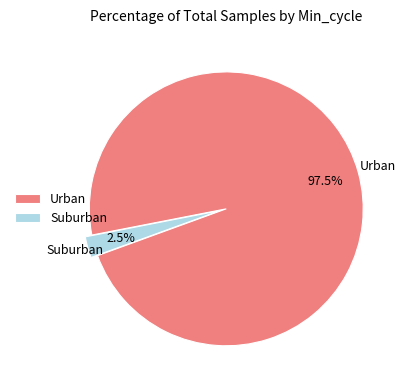

Does Urban represent more than half of the total?

Yes